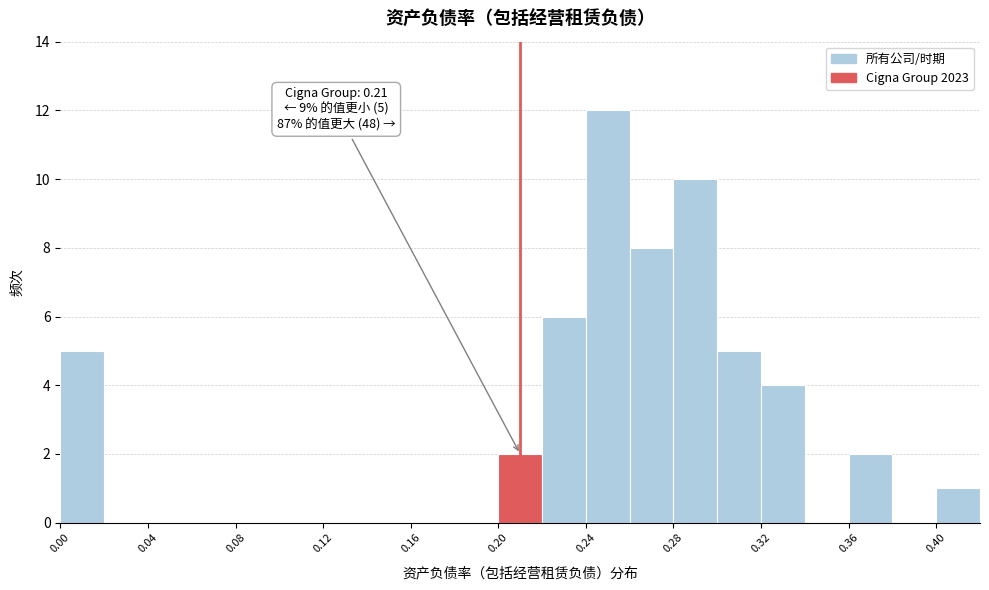

Which range on the x-axis has the tallest bar?

0.24 to 0.26